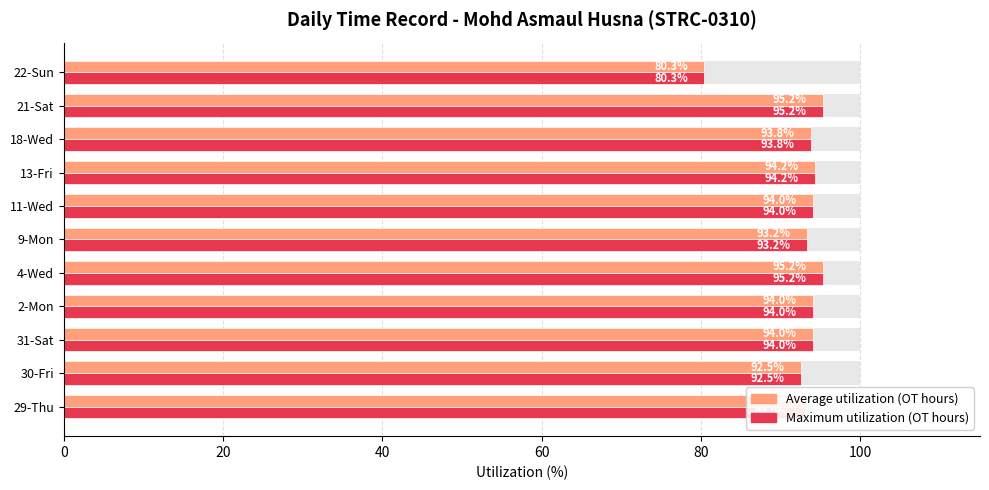

What is the average value of the Maximum utilization (OT hours) series?

92.7